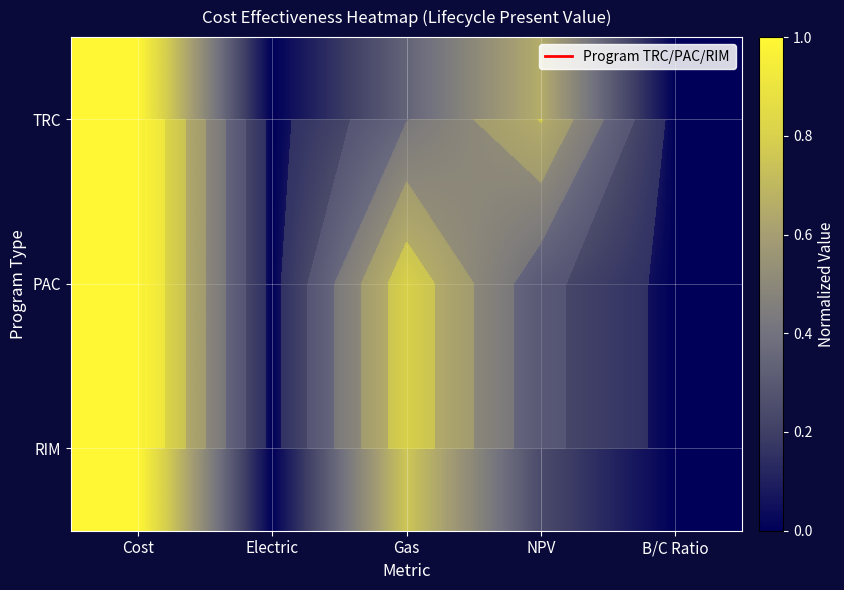

What is the sum of the RIM values at Cost and B/C Ratio?

1.0